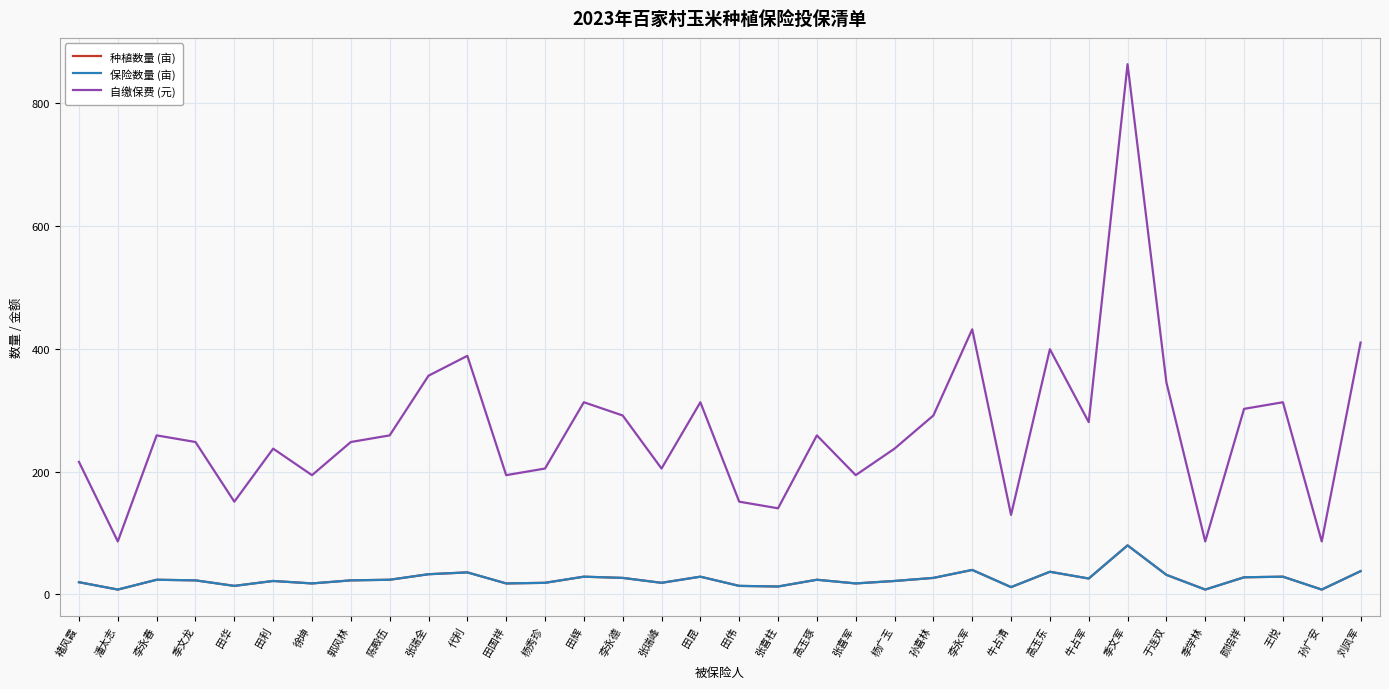

What is the lowest value of the 保险数量 (亩) series?

8.0